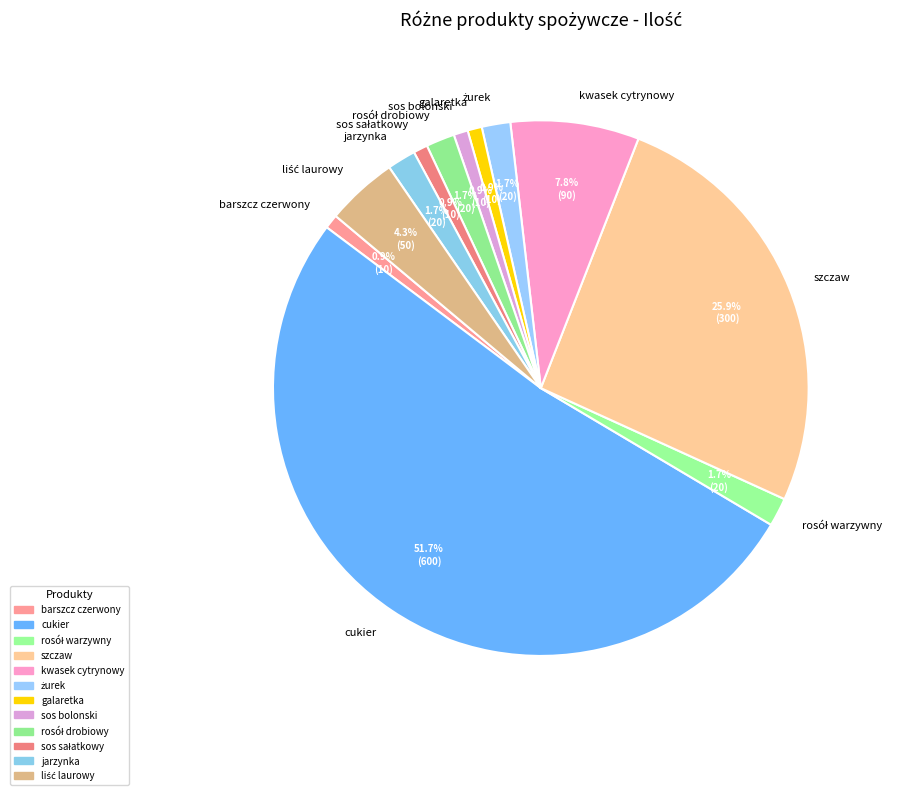

How many segments does this pie chart have?

12